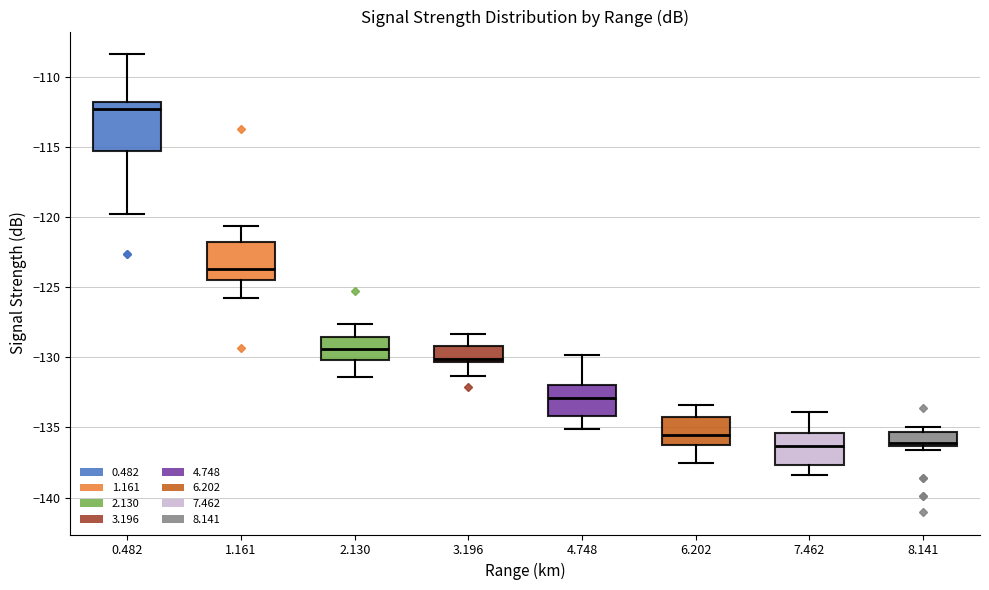

Reading left to right, transcribe this box plot: for each box, give where its median line is, the range the box spans, and where its two whiskers end, as read against the y-axis. The values are not printed on the chart, so give them approximately, as read against the axis.

0.482: median -112.5, box -115.5 to -112.0, whiskers -120.0 to -108.5
1.161: median -123.5, box -124.5 to -122.0, whiskers -126.0 to -120.5
2.130: median -129.5, box -130.0 to -128.5, whiskers -131.5 to -127.5
3.196: median -130.0, box -130.5 to -129.0, whiskers -131.5 to -128.5
4.748: median -133.0, box -134.0 to -132.0, whiskers -135.0 to -130.0
6.202: median -135.5, box -136.0 to -134.5, whiskers -137.5 to -133.5
7.462: median -136.5, box -137.5 to -135.5, whiskers -138.5 to -134.0
8.141: median -136.0, box -136.5 to -135.5, whiskers -136.5 (just below the box's lower edge) to -135.0